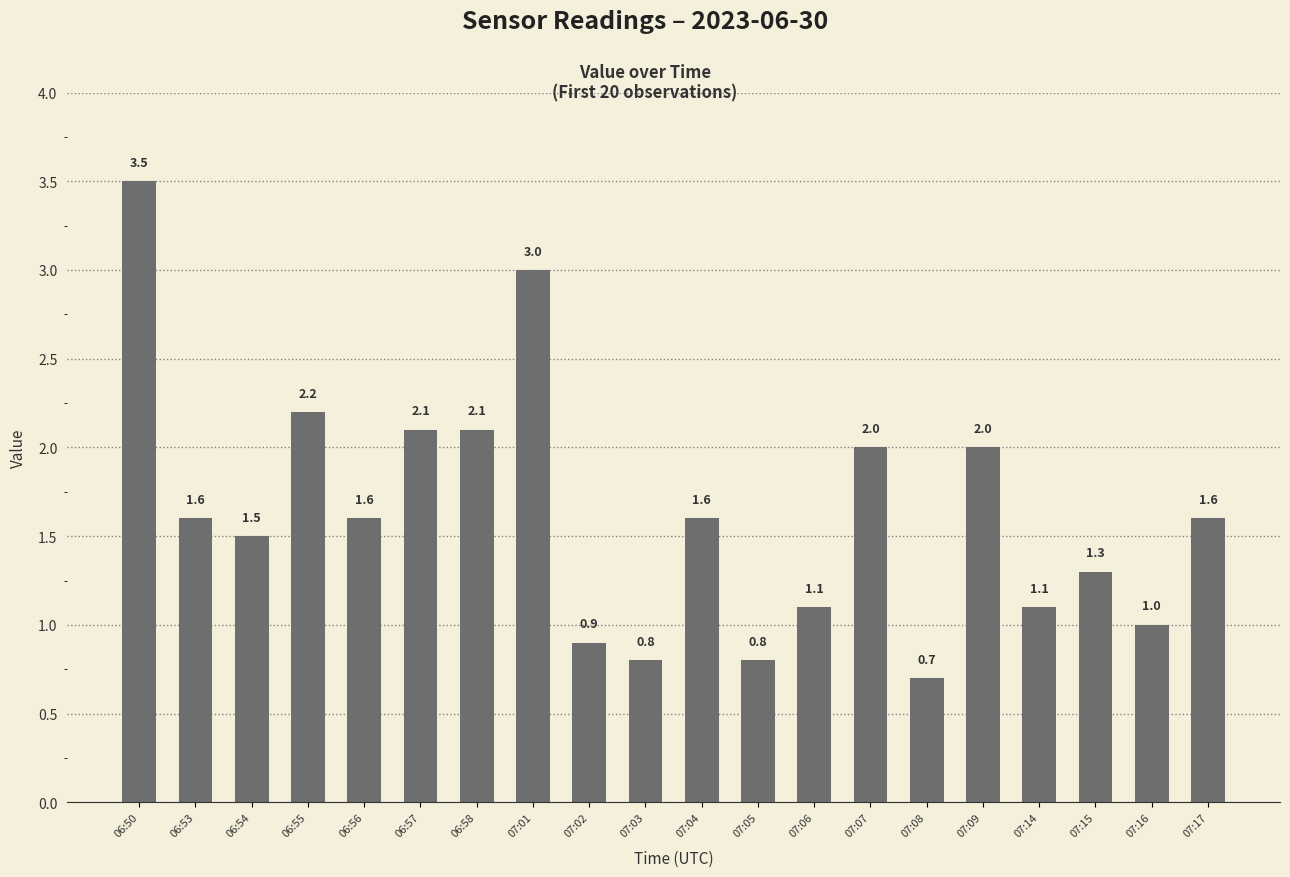

What is the average value?

1.6